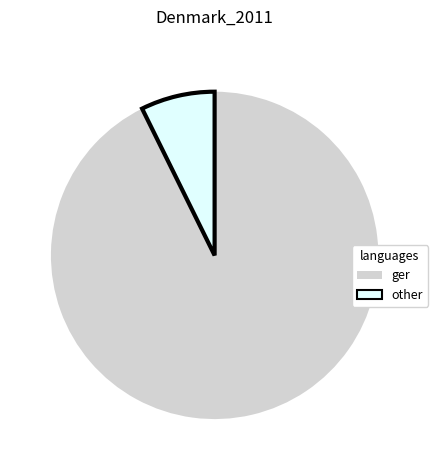

Which category has the biggest portion of the pie?

ger